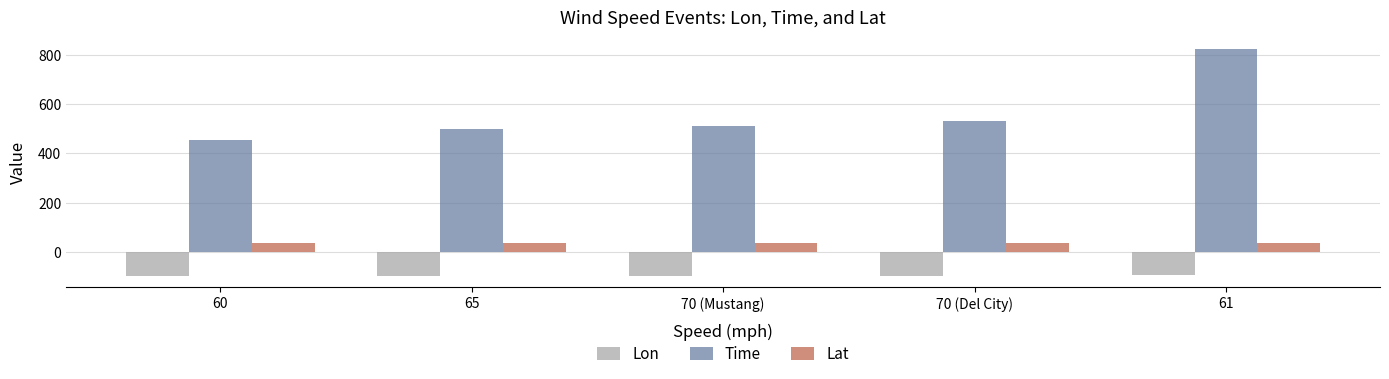

The value of Lon at 70 (Mustang) is -97.6. True or false?

True